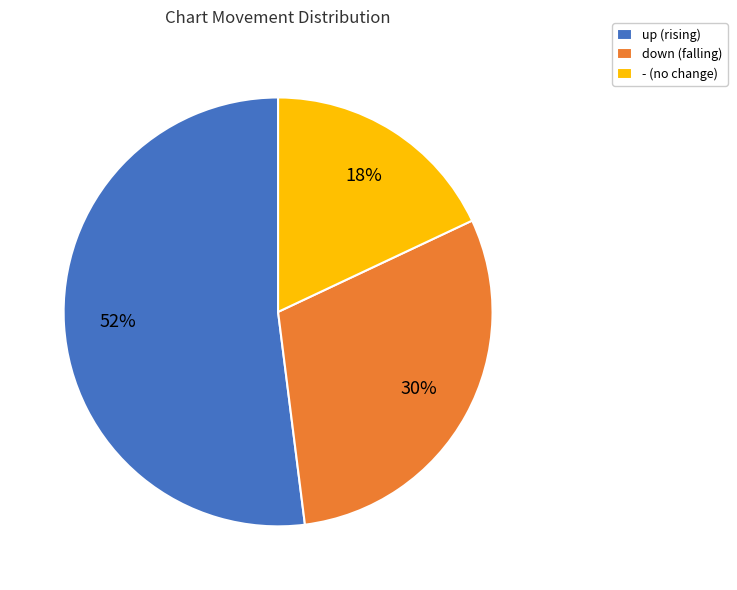

Count the number of slices in the pie.

3